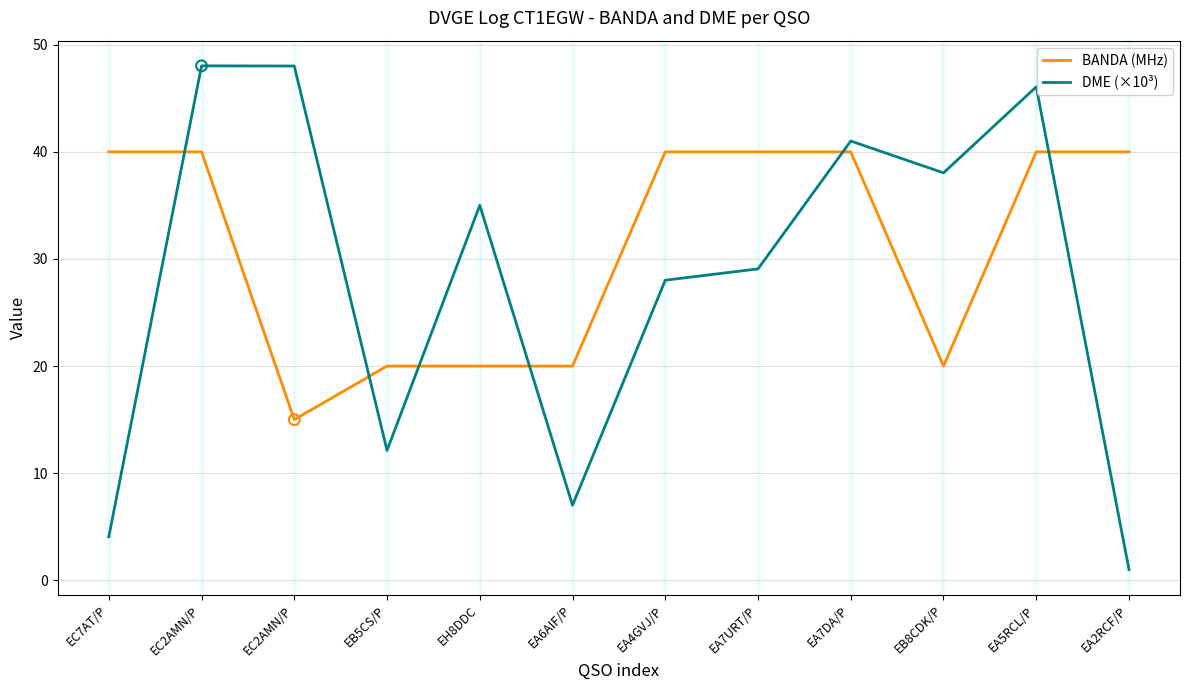

What are all the series names shown in the legend?

BANDA (MHz), DME (×10³)